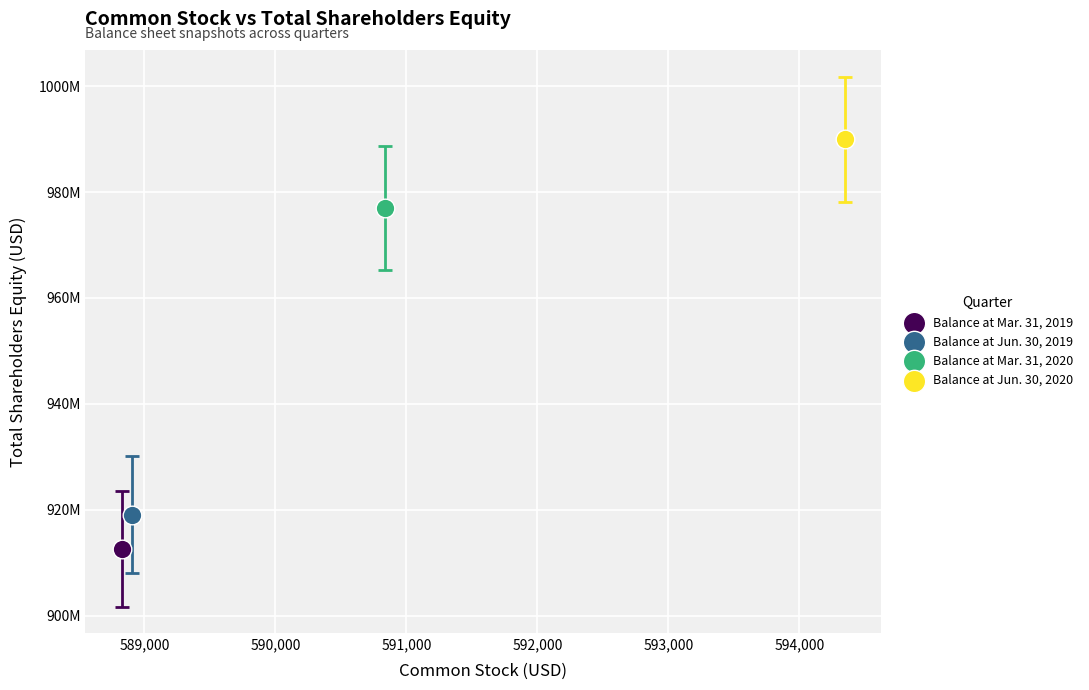

What are all the series names shown in the legend?

Balance at Mar. 31, 2019, Balance at Jun. 30, 2019, Balance at Mar. 31, 2020, Balance at Jun. 30, 2020